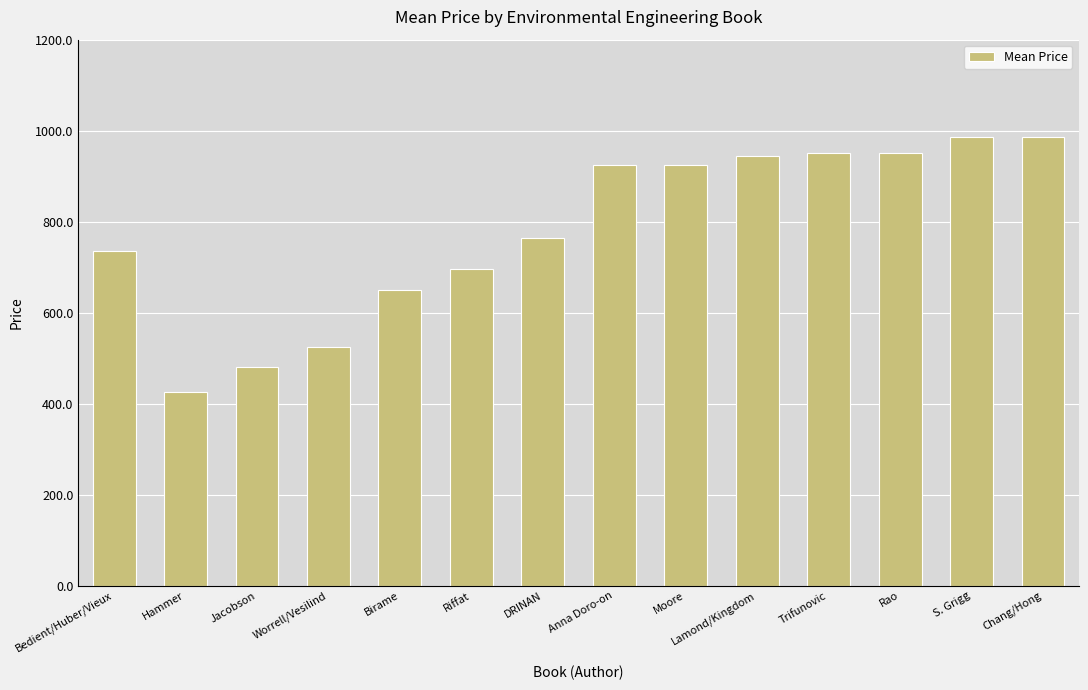

What is the sum of all values?

10940